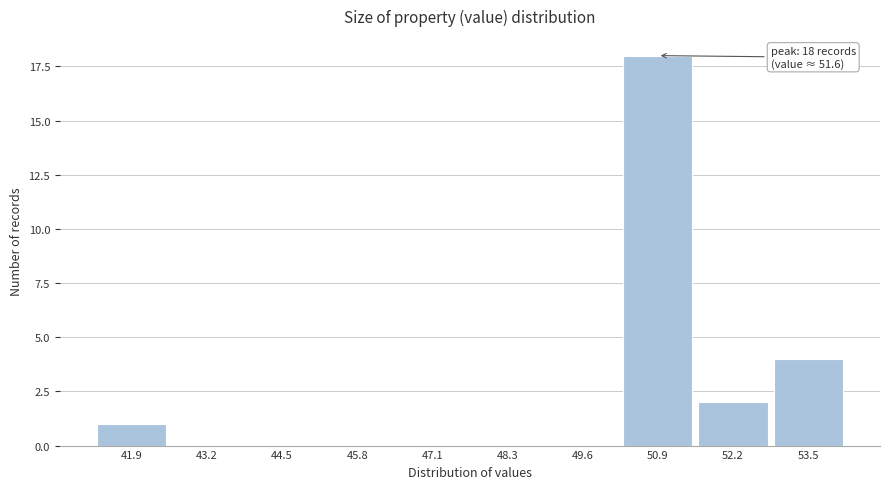

What is the sum of all values?

25